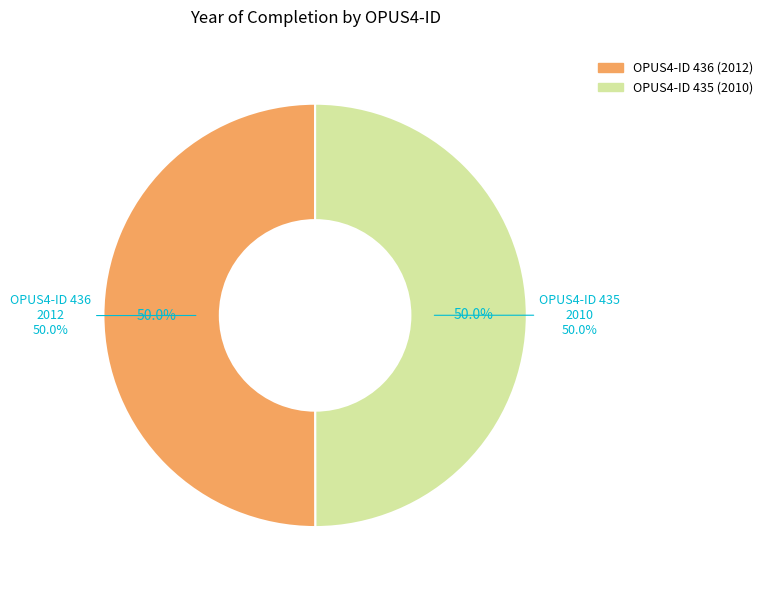

What is the change in value from 436 to 435?

-2